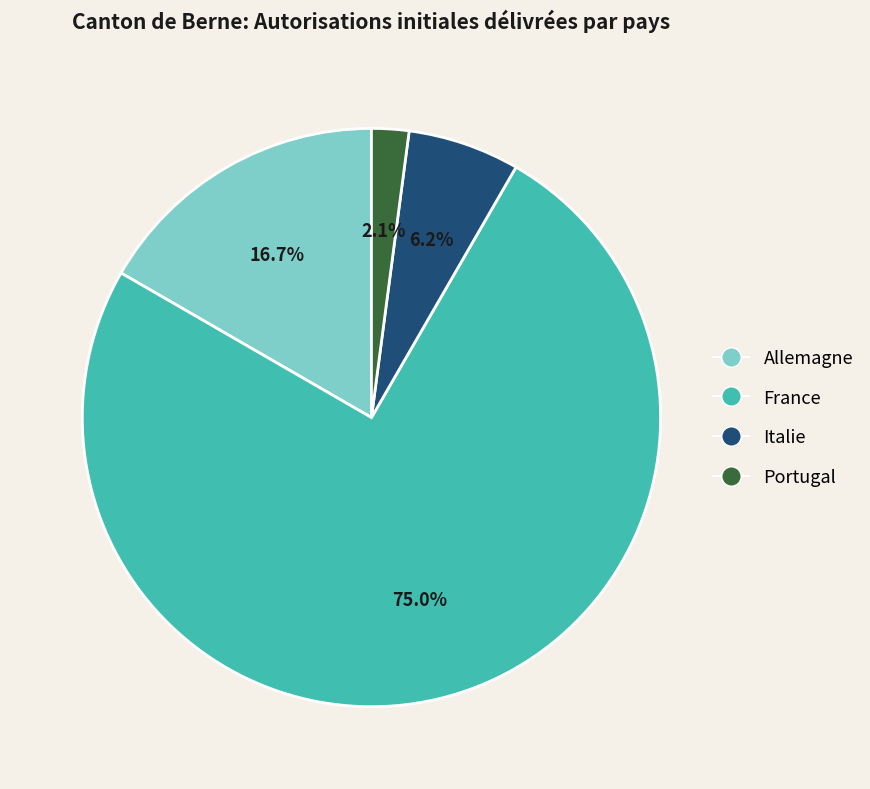

Rank the categories by value from lowest to highest.

Portugal, Italie, Allemagne, France